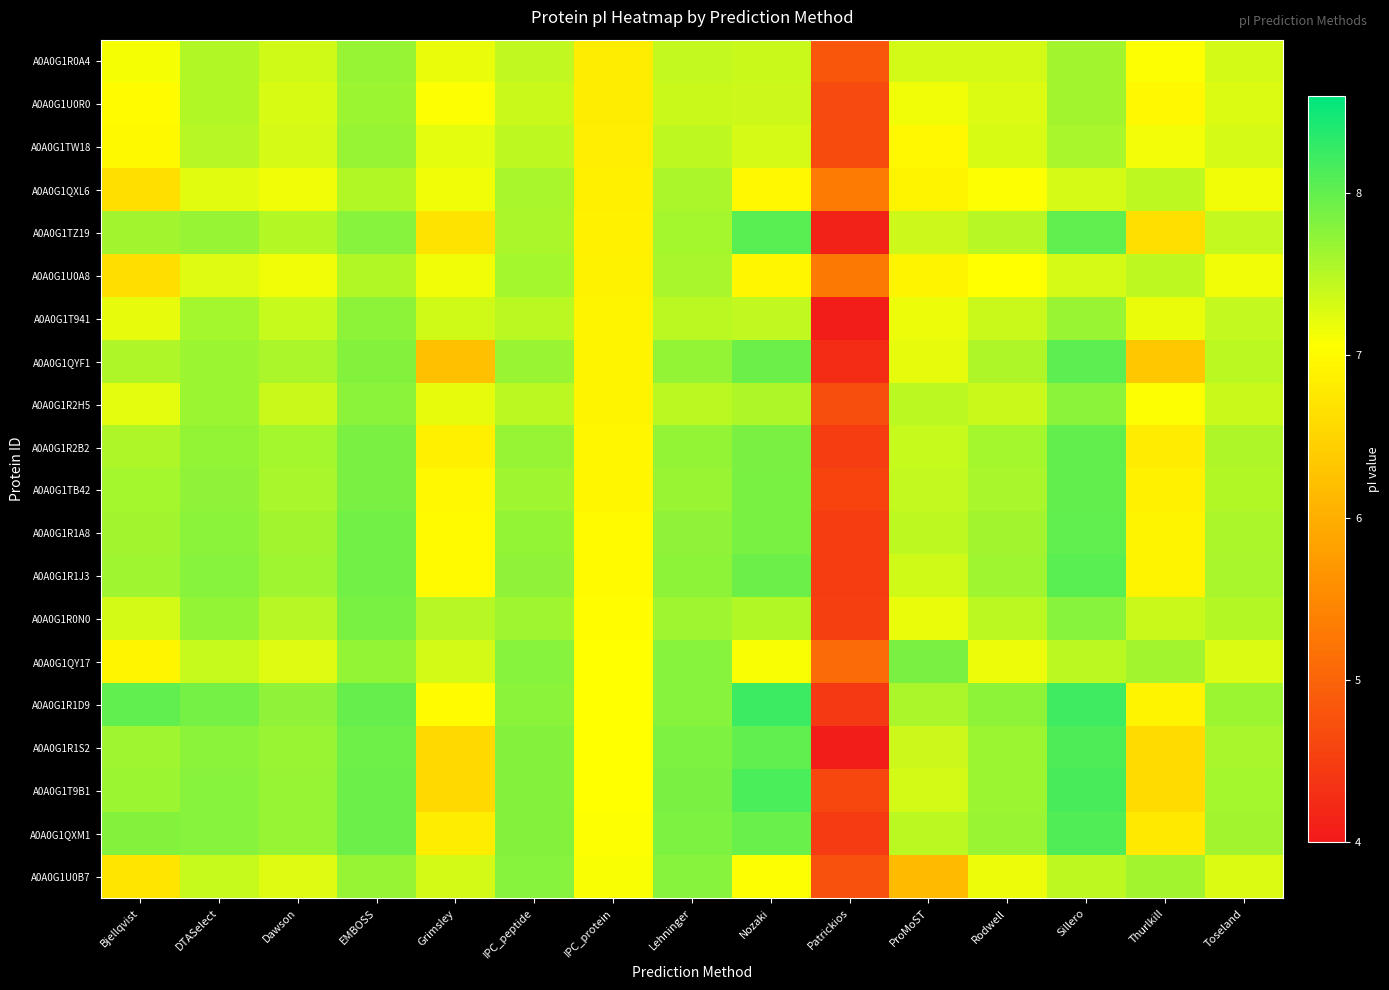

At which category is the sum across all series the highest?

Sillero